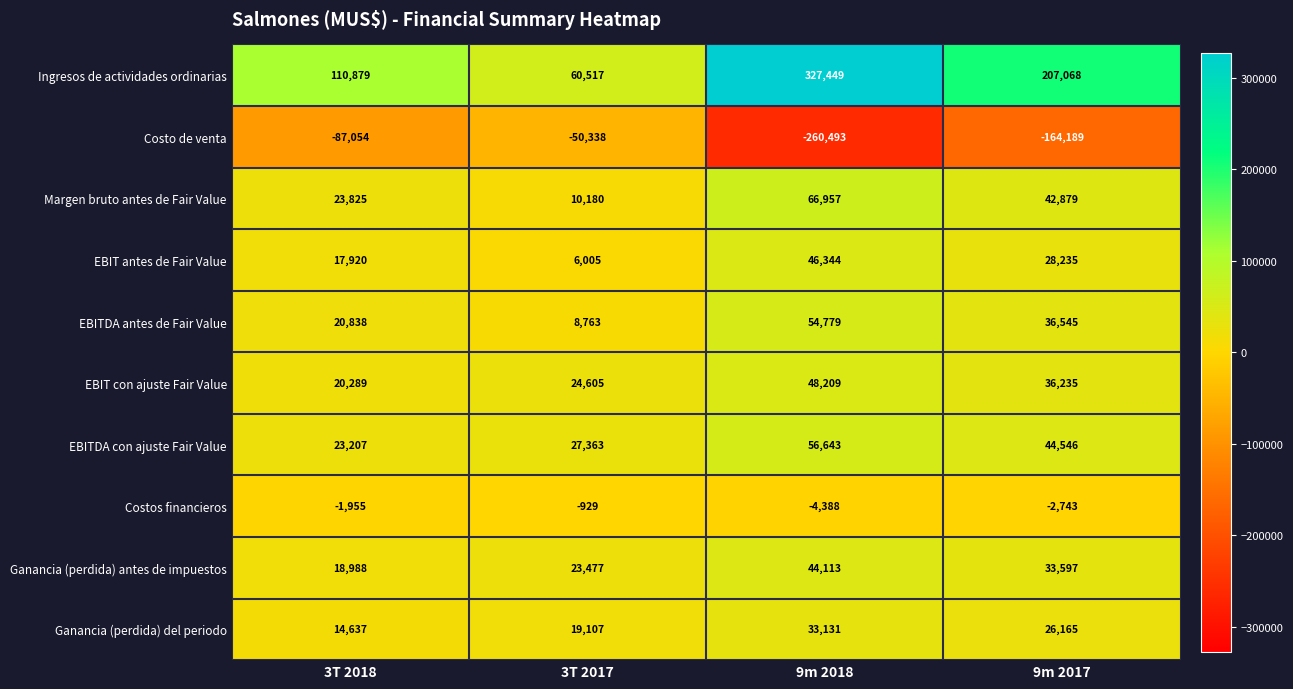

What is the average value of the Margen bruto antes de Fair Value series?

35960